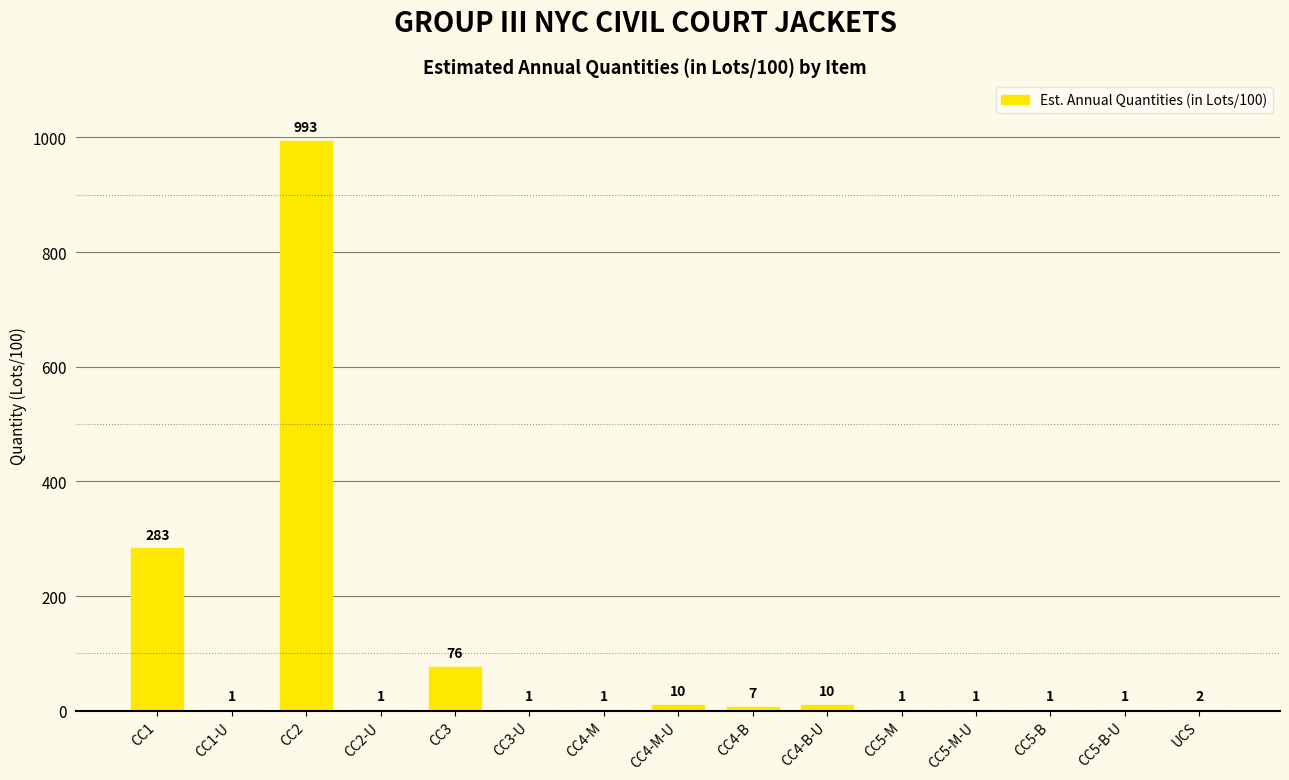

What is the difference between the values at CC3 and CC5-M?

75